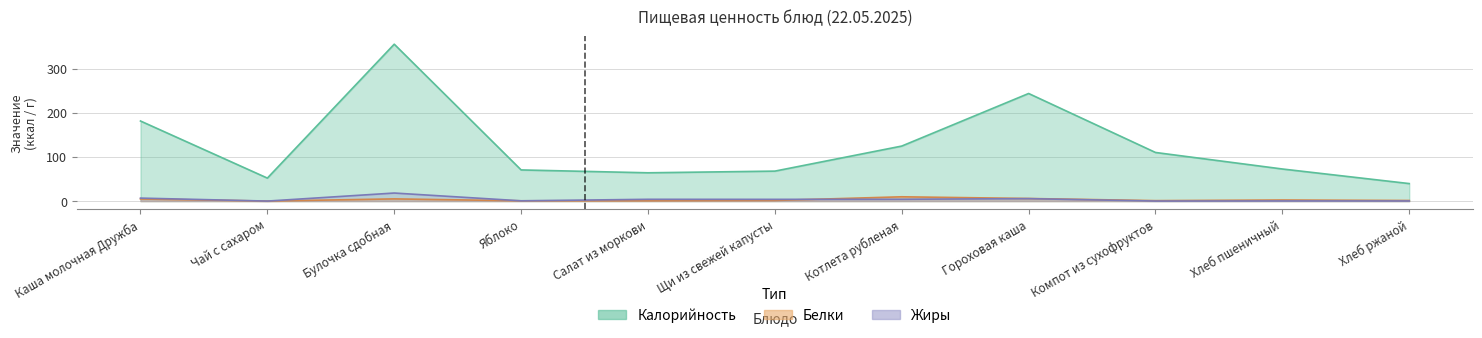

True or false: Калорийность has more than 1 points higher than both neighbors.

True